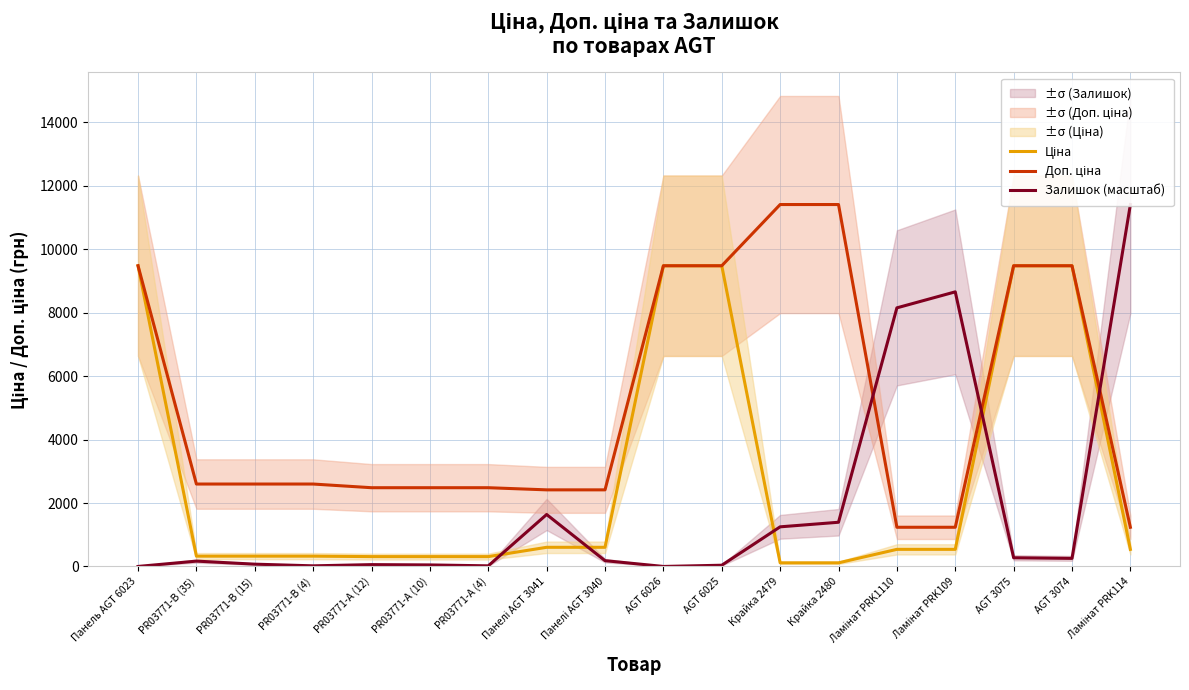

The Ціна series shows 521.8 at PR03771-А (10). True or false?

False